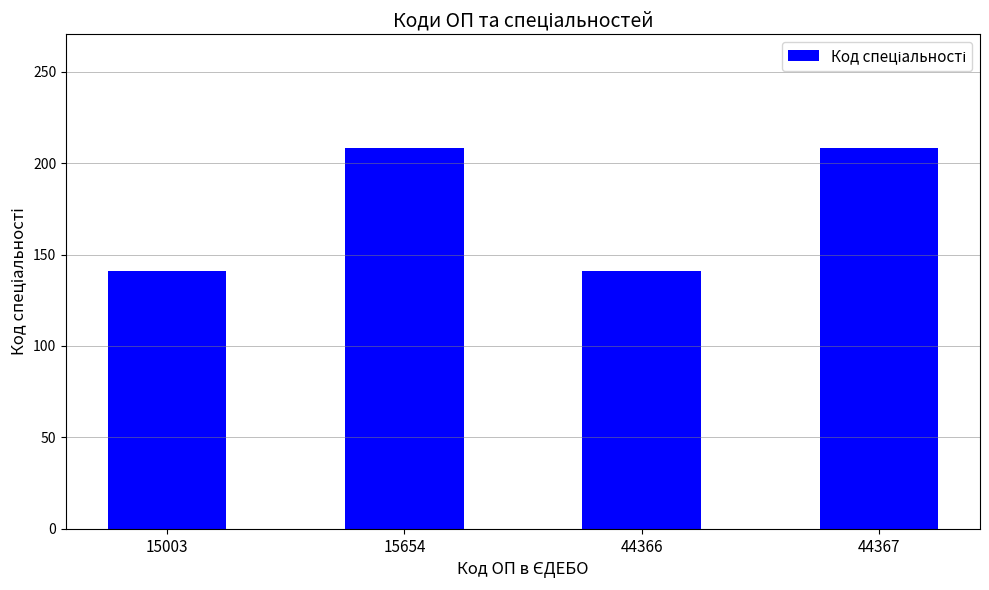

The chart shows a value of 208 at 15654. True or false?

True